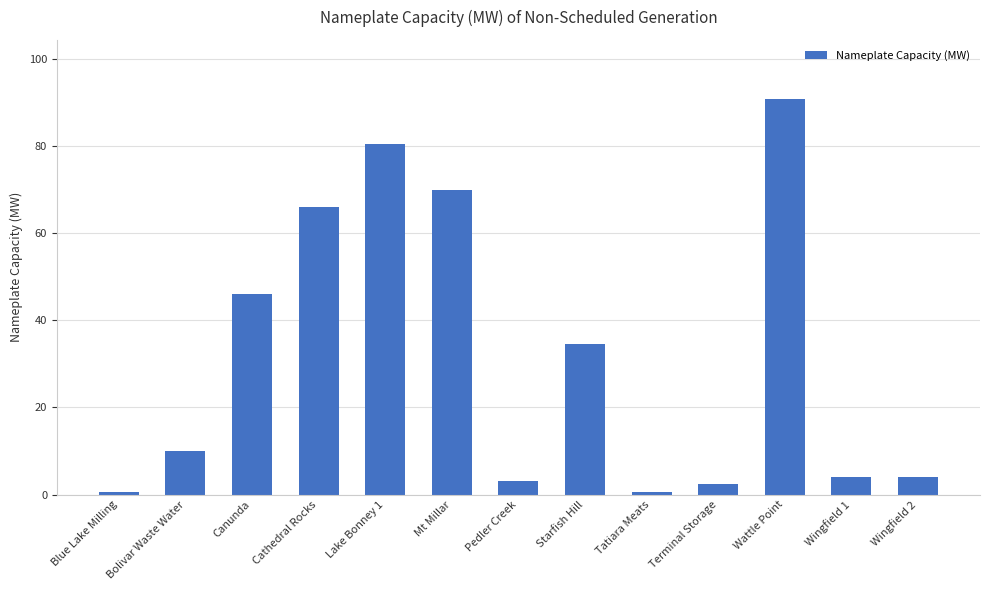

What is the label of the 5th bar from the left?

Lake Bonney 1